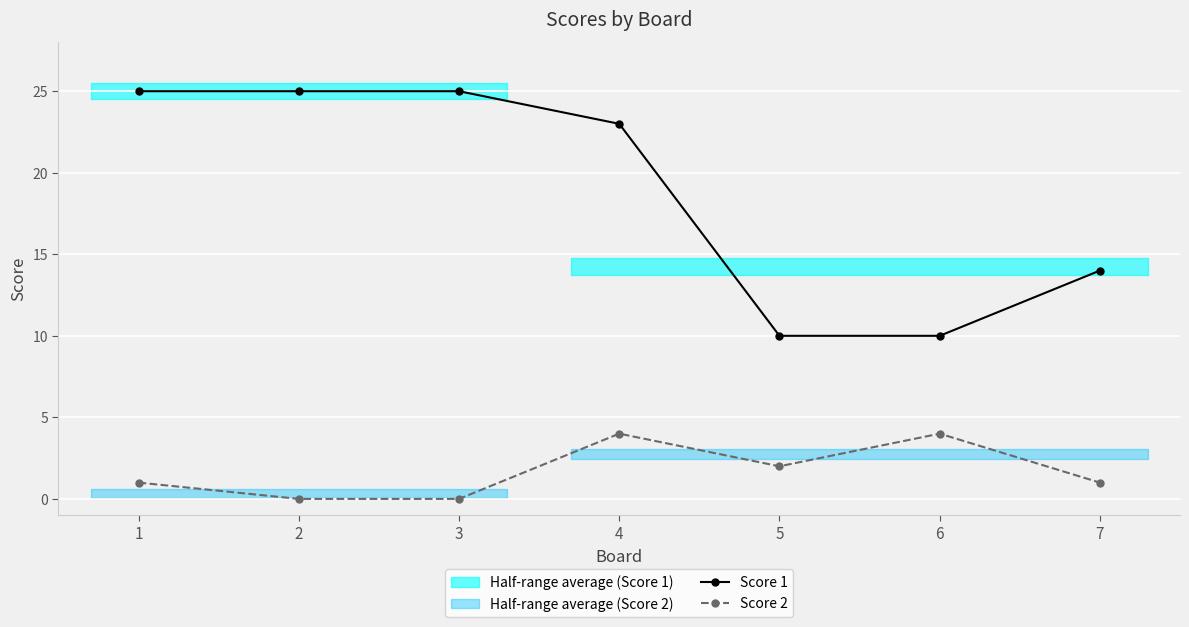

How many distinct data groups are displayed?

2